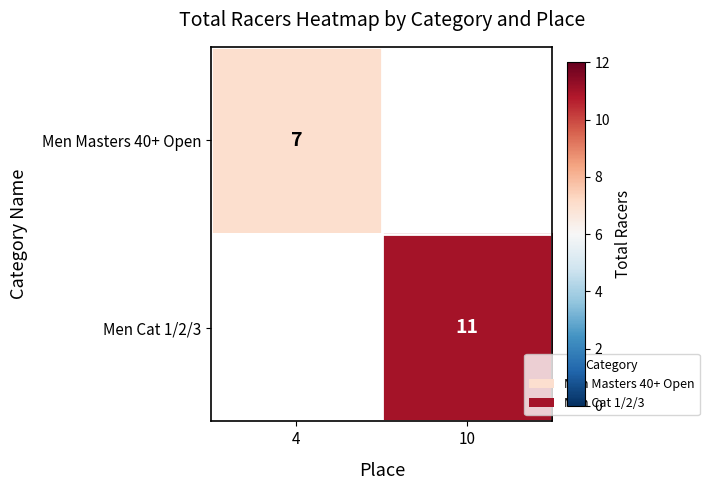

The value of Men Masters 40+ Open at 4 is 4. True or false?

False